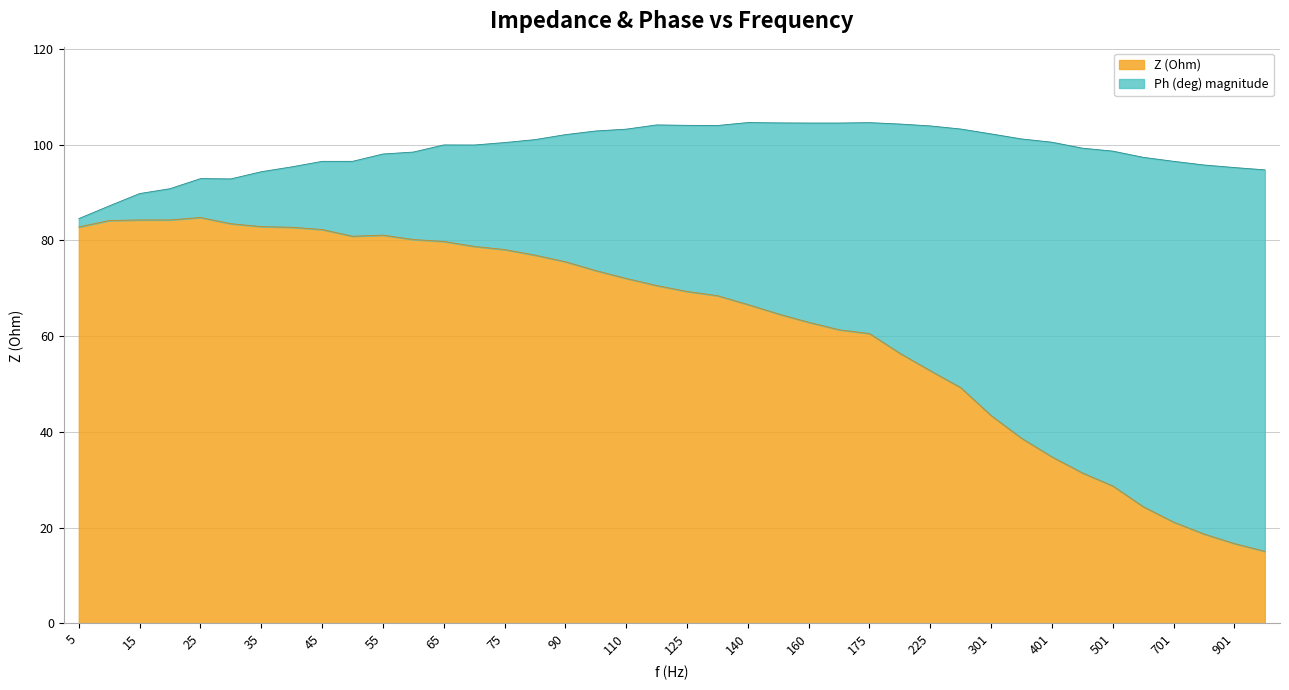

List the labels in order of value, smallest first.

1001, 901, 801, 701, 601, 501, 451, 401, 351, 301, 251, 225, 201, 175, 170, 160, 151, 140, 130, 125, 120, 110, 101, 90, 80, 75, 70, 65, 60, 51, 55, 45, 40, 5, 35, 30, 10, 15, 20, 25